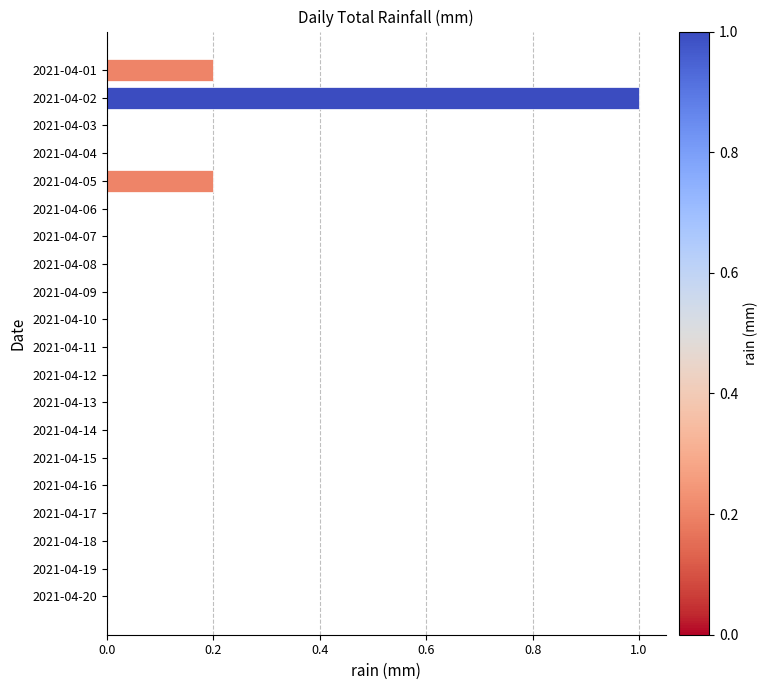

How many data points does each series have?

20